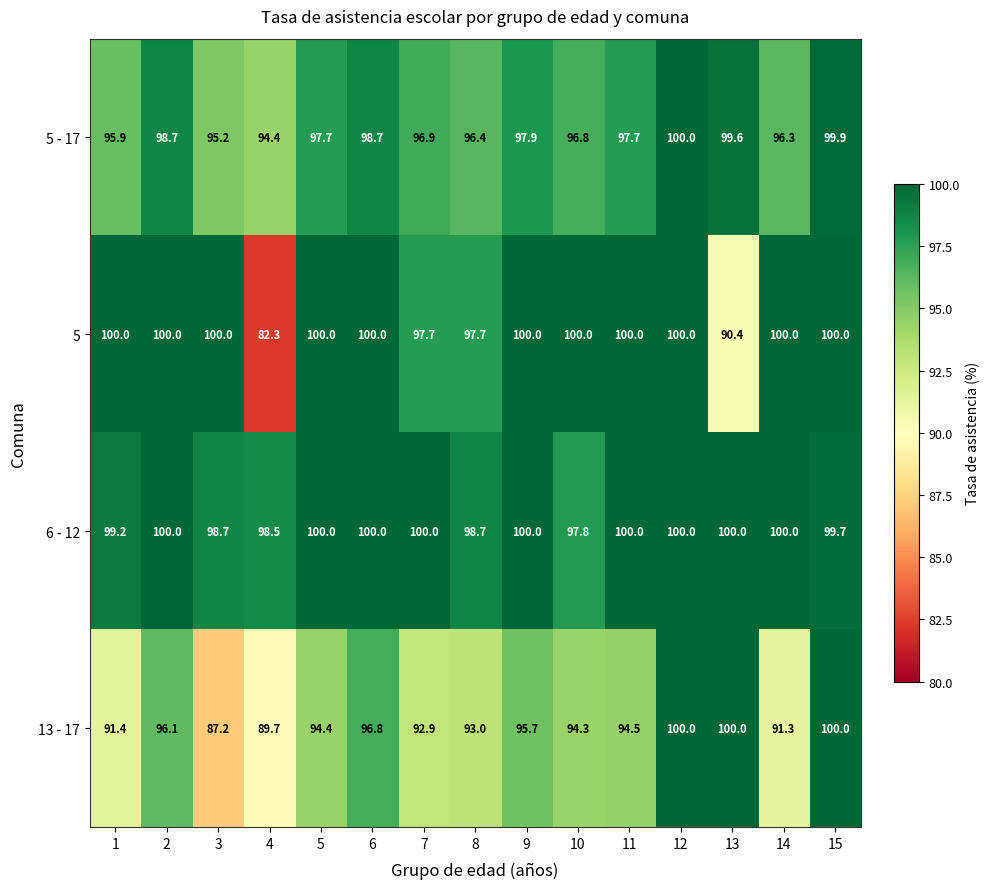

What is the difference between the maximum and second lowest values in the 6 - 12 series?

1.5